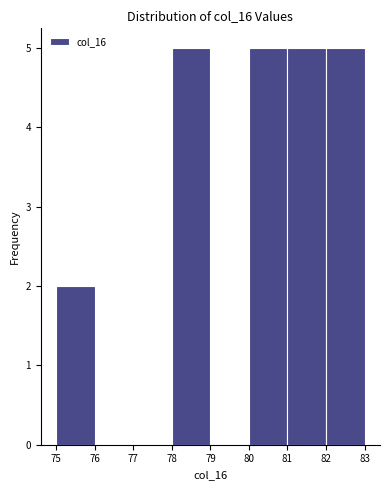

Reading left to right, transcribe this chart: for each bar, give the range it covers on the x-axis and its height. The values are not printed on the chart, so give them approximately, as read against the axis.

75 to 76: 2
76 to 77: 0
77 to 78: 0
78 to 79: 5
79 to 80: 0
80 to 81: 5
81 to 82: 5
82 to 83: 5